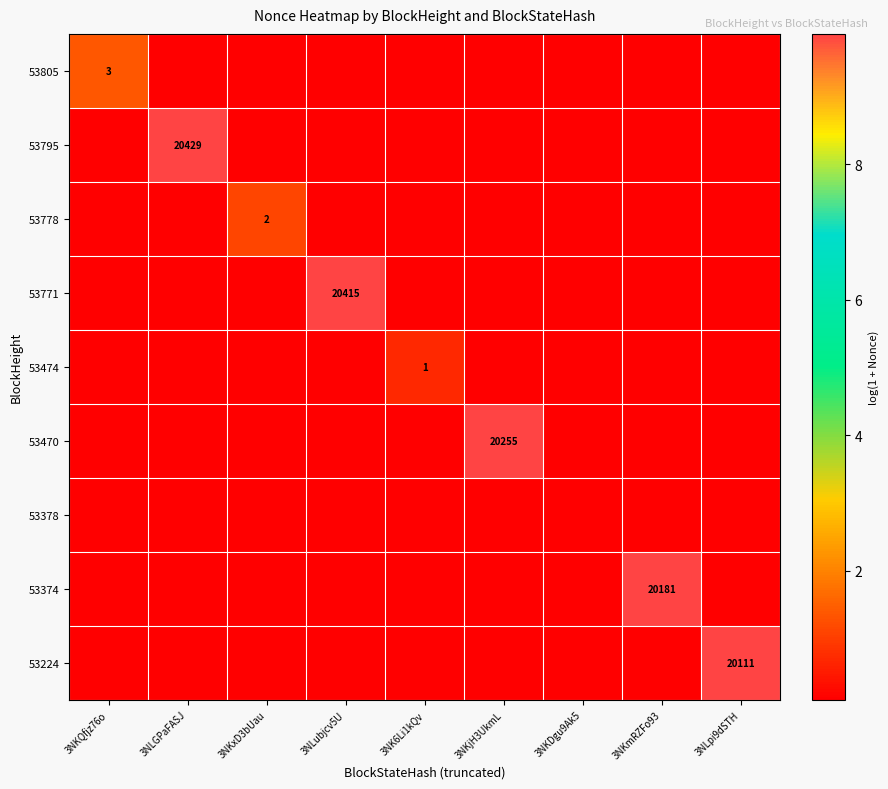

Which series has the largest range (max minus min)?

53795